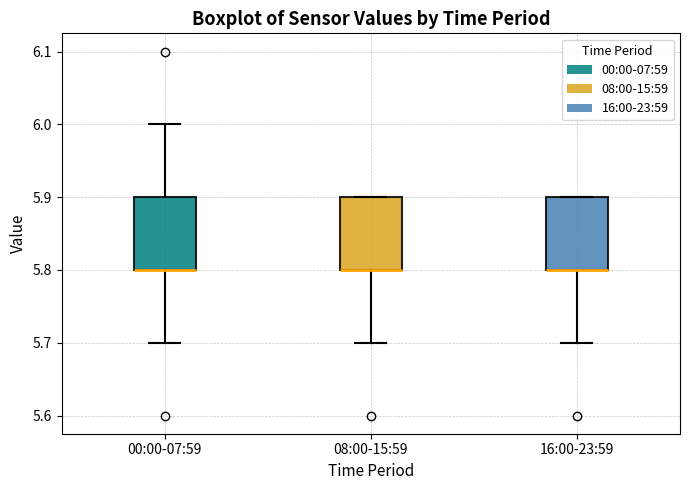

Where does the lower whisker of the box for 00:00-07:59 end on the y-axis? The values are not printed on the chart, so give them approximately, as read against the axis.

5.7